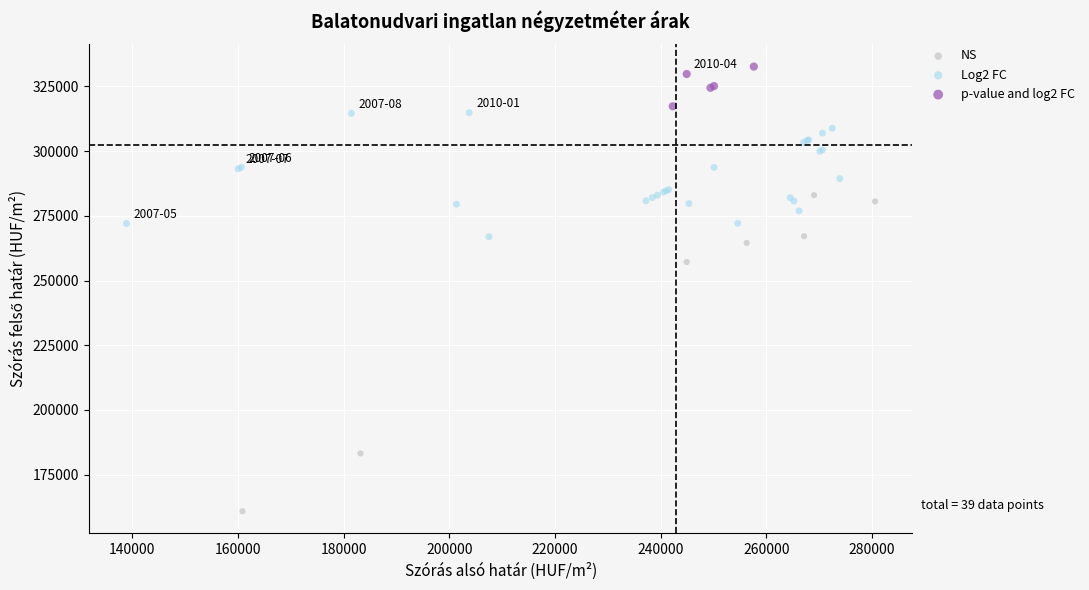

Which series contains the lowest Y value?

NS